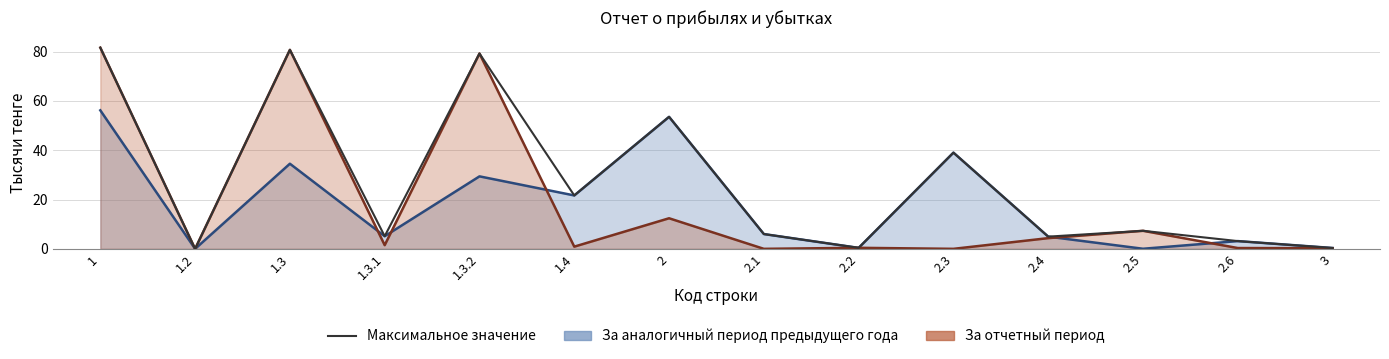

At which category does the chart reach its peak across all series?

1